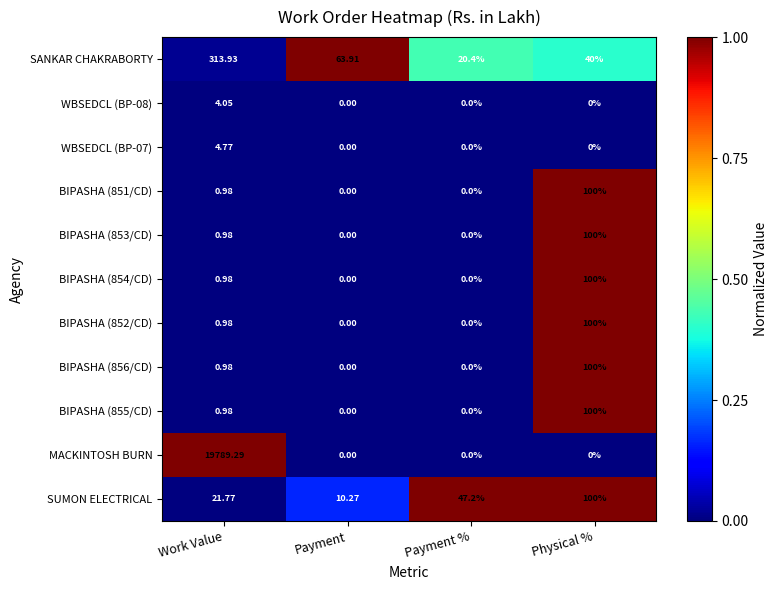

What is the spread (max minus min) of values at Work Value?

19788.3